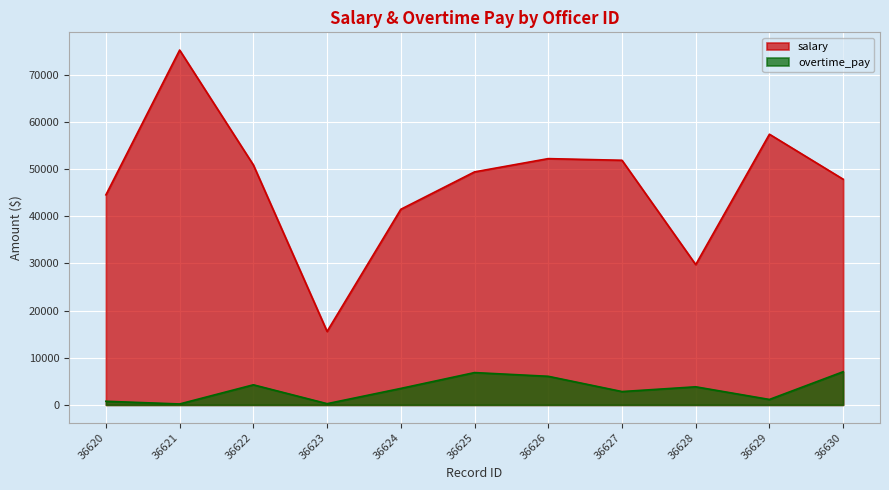

Reading right to left, list all the values displayed in this chart.

salary: 36630=47880.5	36629=57426.0	36628=29771.6	36627=51902.2	36626=52250.7	36625=49436.9	36624=41501.6	36623=15590.2	36622=50912.2	36621=75280.1	36620=44567.2
overtime_pay: 36630=7041.1	36629=1156.1	36628=3838.8	36627=2832.1	36626=6067.9	36625=6857.4	36624=3496.3	36623=260.9	36622=4263.1	36621=200.0	36620=769.8